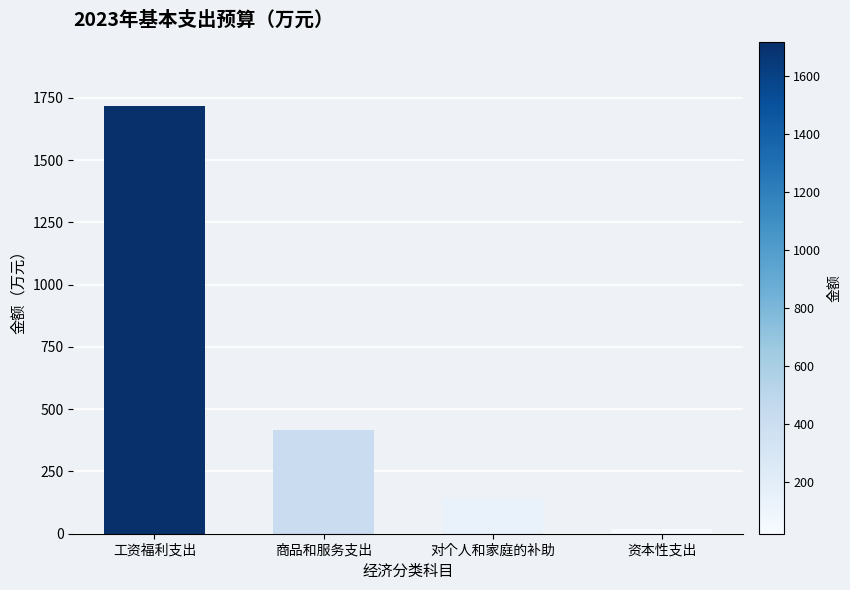

At which category does the chart reach its minimum across all series?

资本性支出